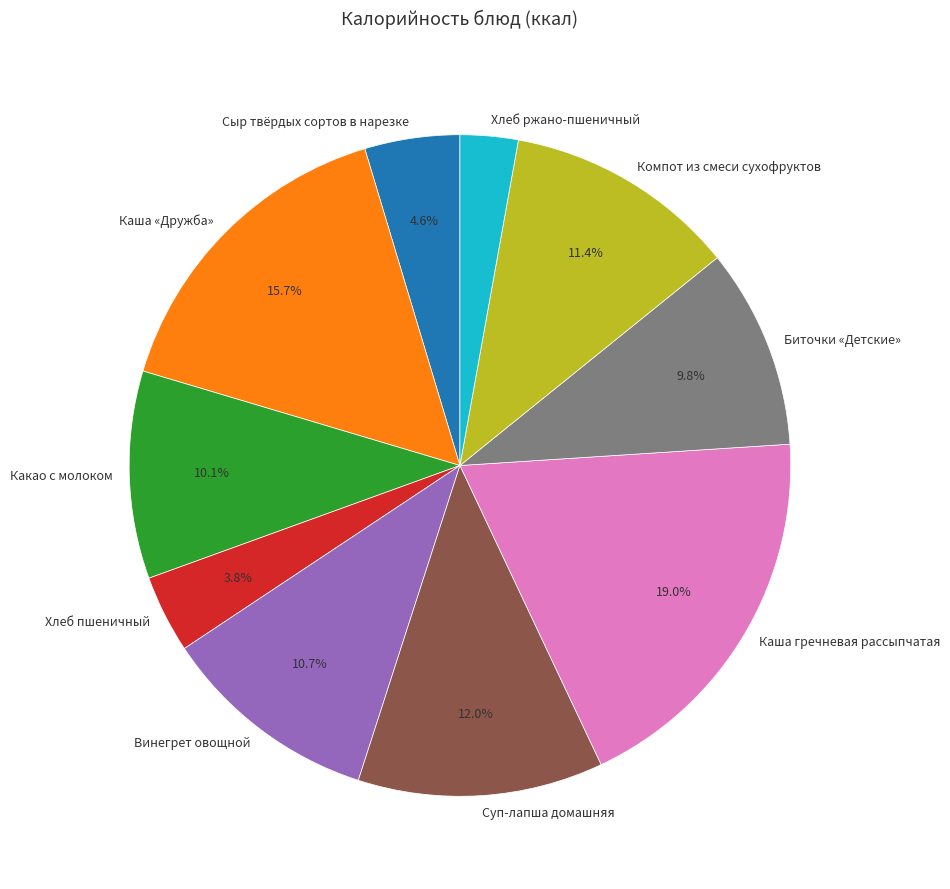

To the nearest percent, what is the average slice percentage?

10%